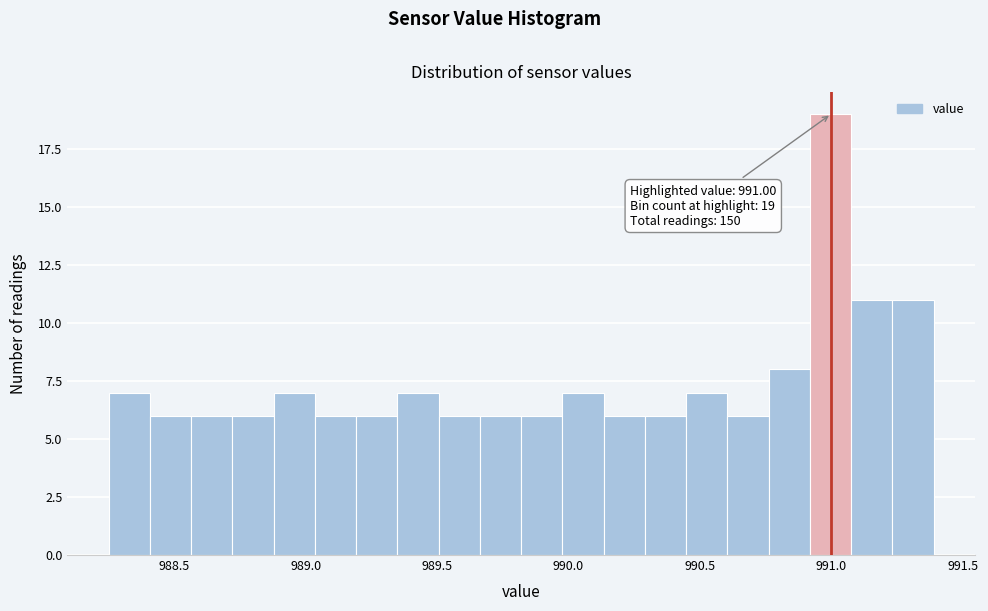

Around what value on the x-axis is the tallest bar? Give the approximate position of its centre, as read against the axis.

991.00